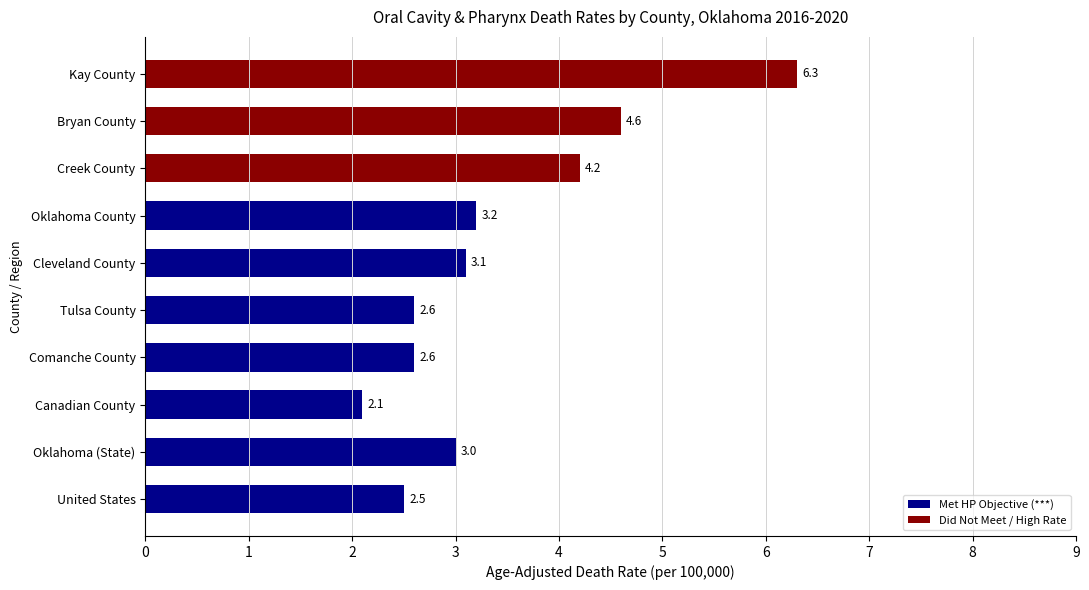

Are the bars grouped side by side (vs. stacked)?

No